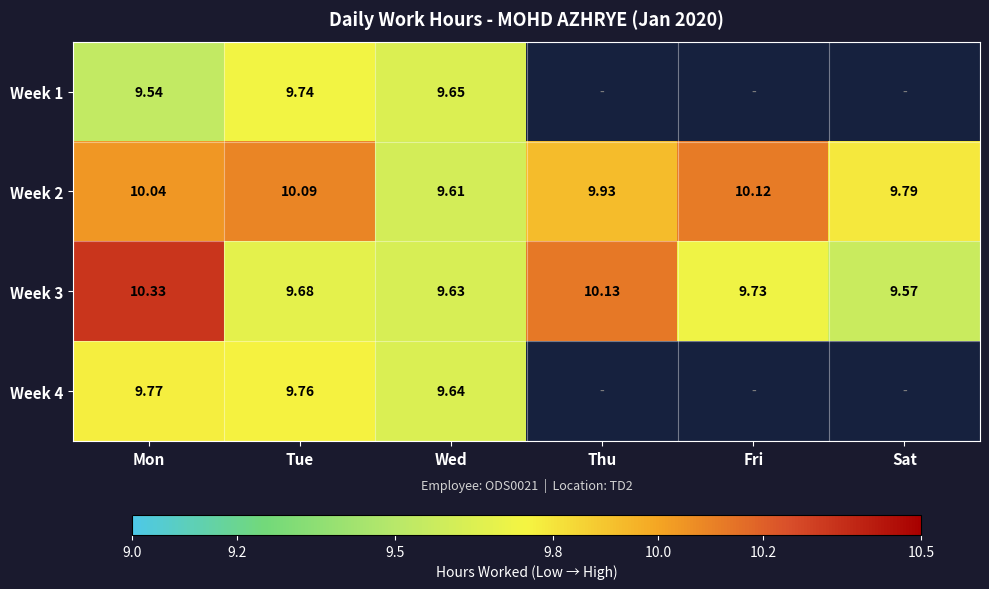

Where does the Week 2 series first go above 10?

Mon